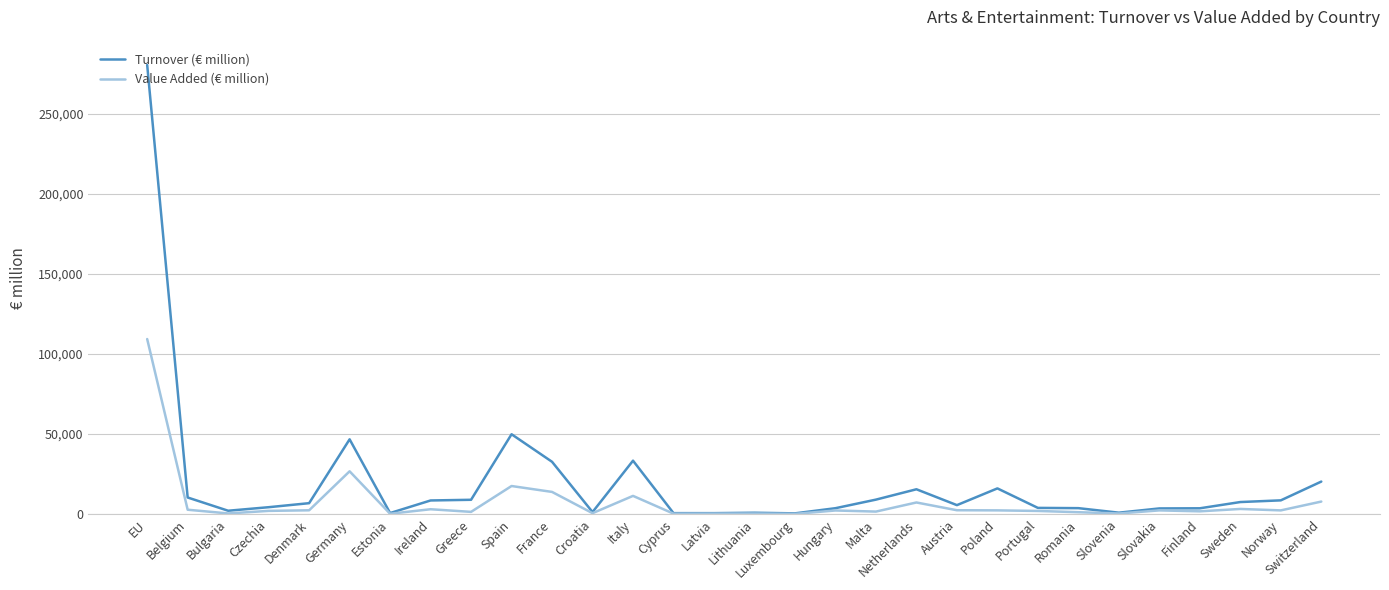

Where does the Value Added (€ million) series first go above 2295?

EU